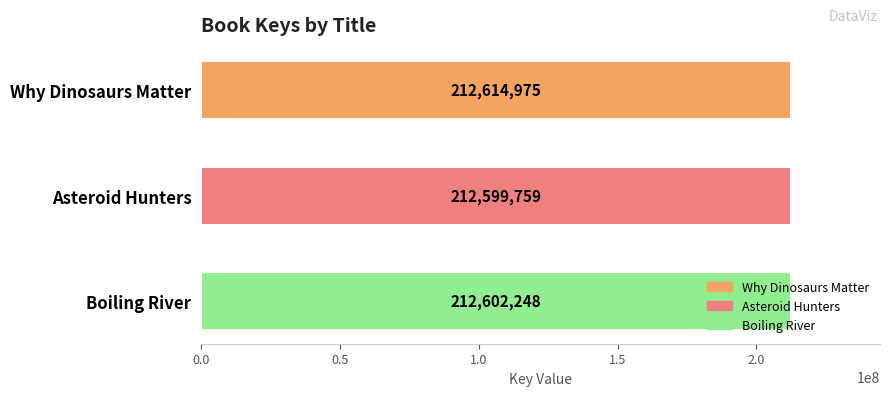

What is the value of the 1st bar from the top?

212614975